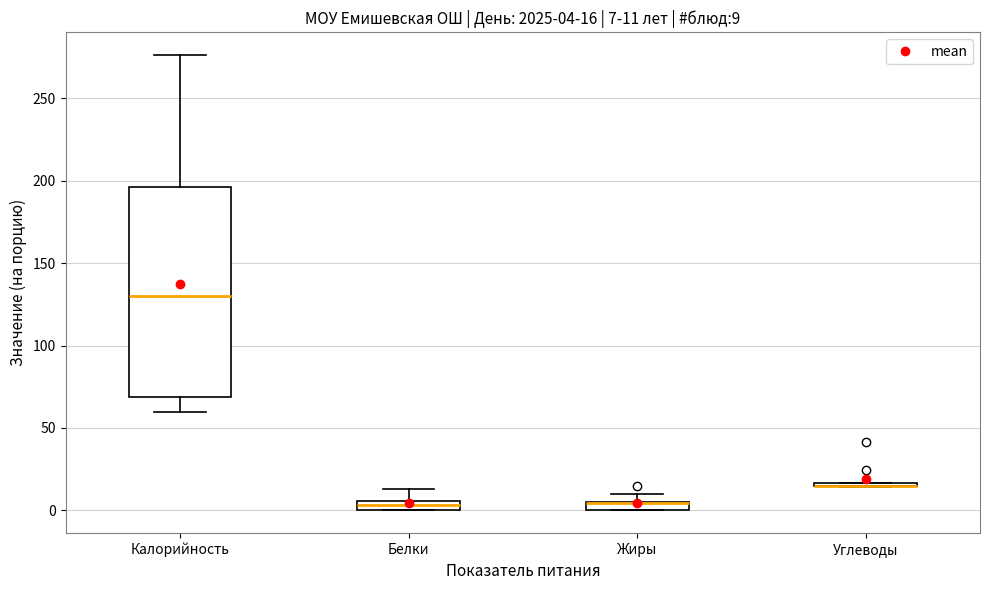

Comparing the boxes themselves (not the whiskers), which one is the tallest?

Калорийность